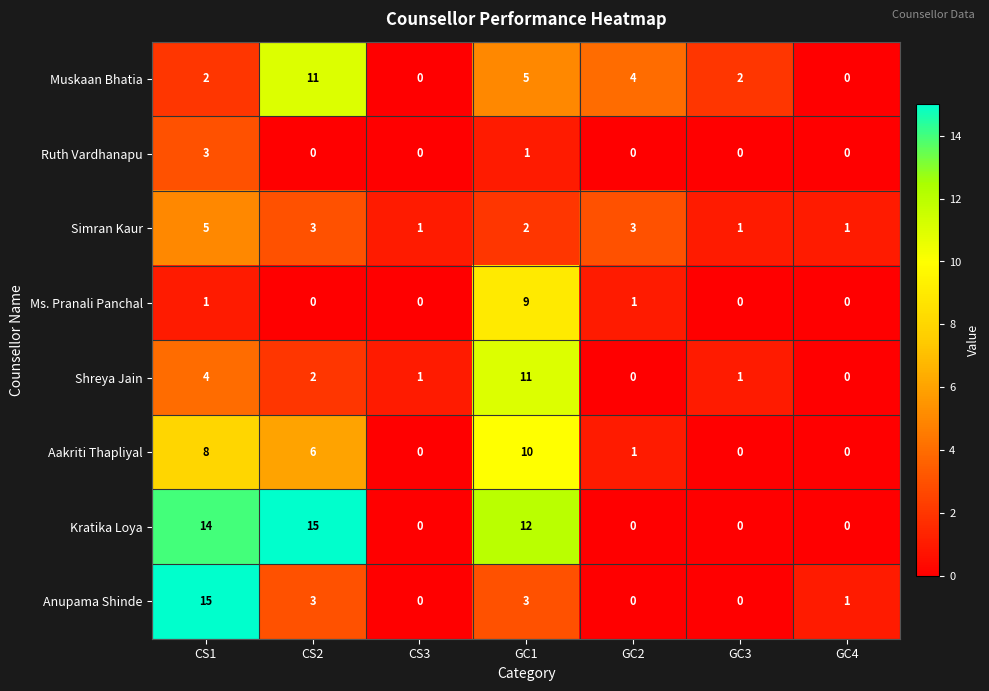

Read the Ruth Vardhanapu value at CS1.

3